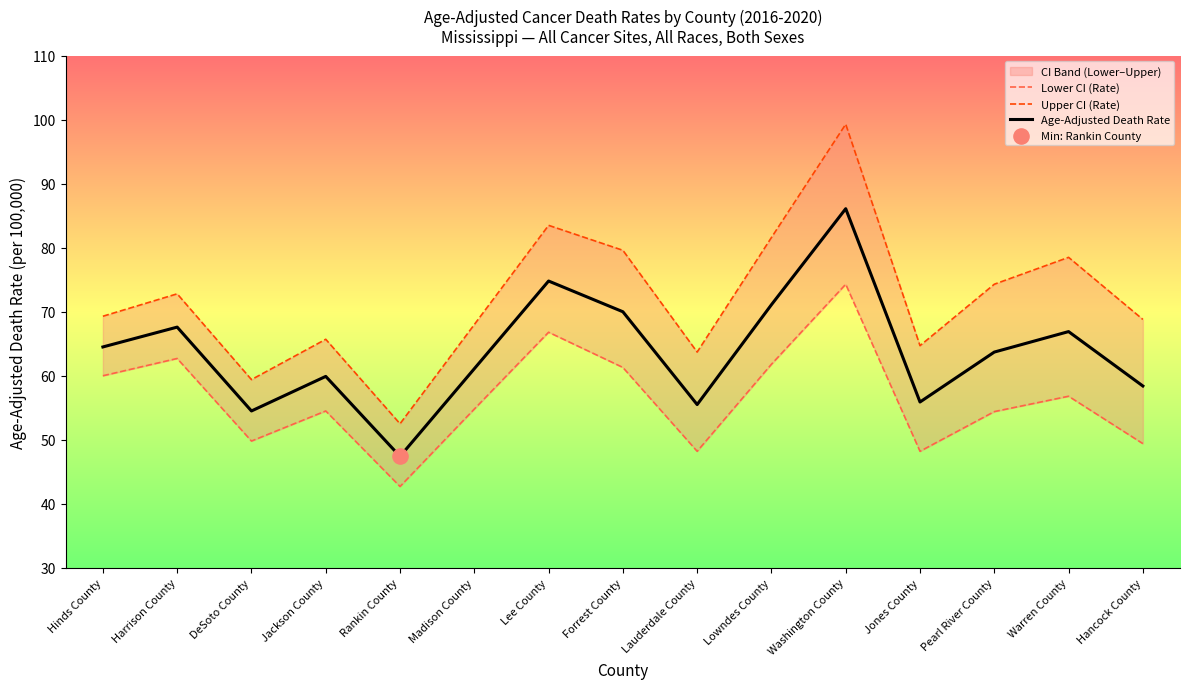

At which category is the sum across all series the highest?

Washington County